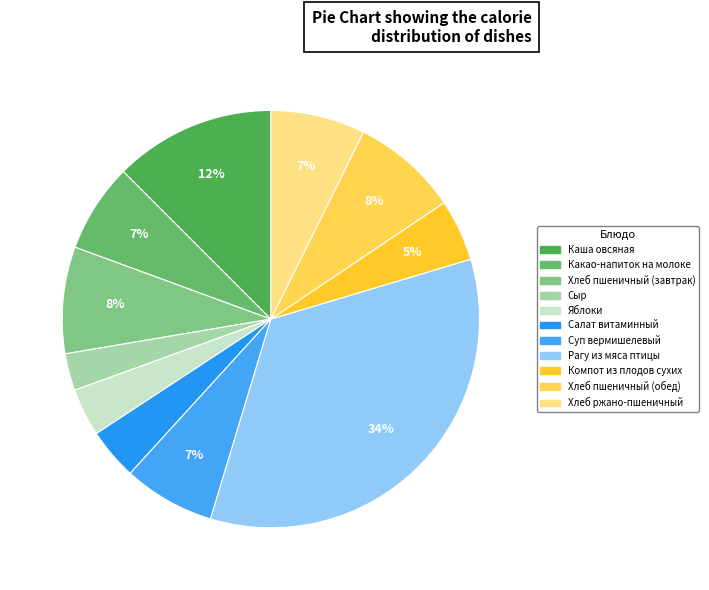

Rank the categories by value from highest to lowest.

Рагу из мяса птицы, Каша овсяная, Хлеб пшеничный (завтрак), Хлеб пшеничный (обед), Хлеб ржано-пшеничный, Суп вермишелевый, Какао-напиток на молоке, Компот из плодов сухих, Салат витаминный, Яблоки, Сыр